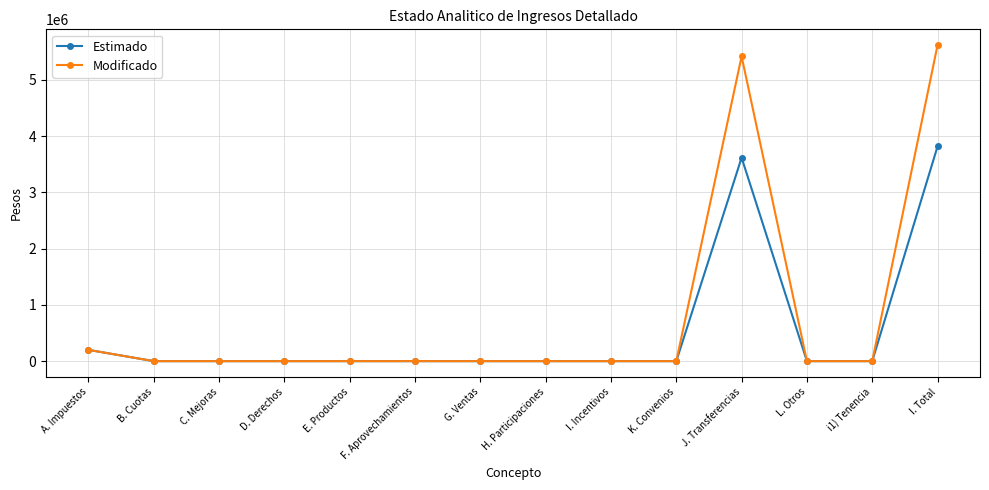

The value of Modificado at G. Ventas is 0.0. True or false?

True